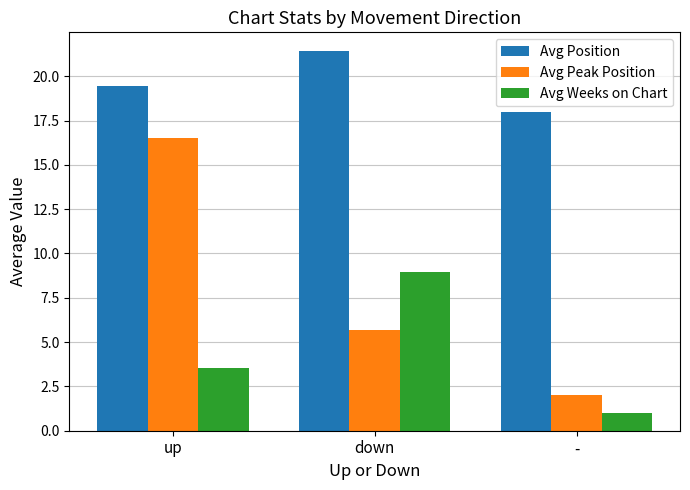

Between up and down, which series saw the biggest shift?

Avg Peak Position